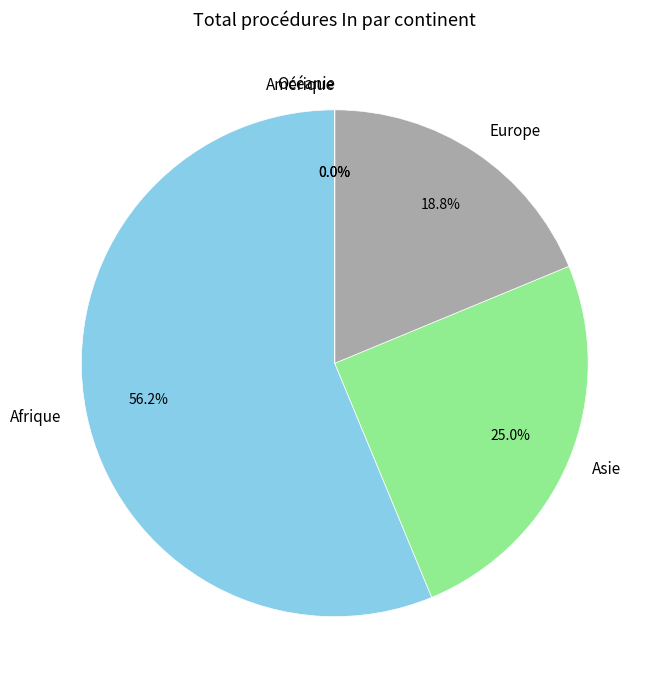

Which category accounts for the majority?

Afrique